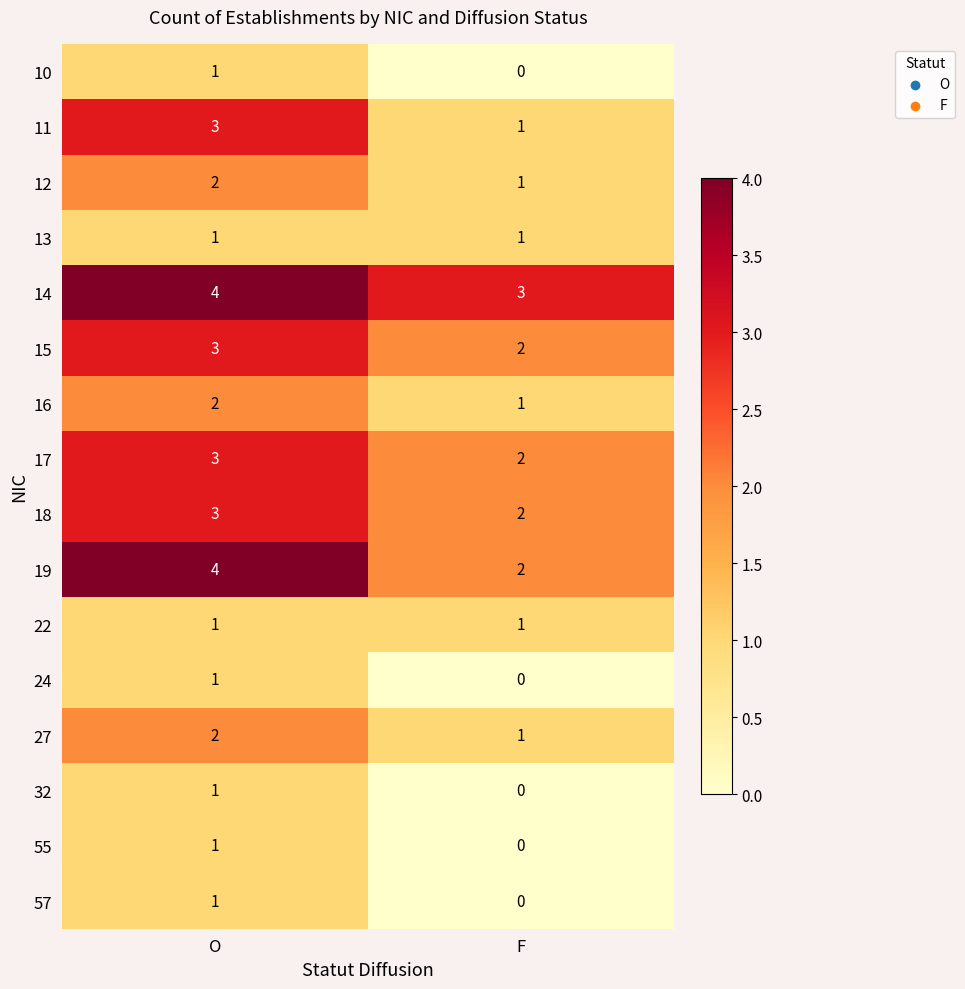

Which category has the lowest value across all series?

F